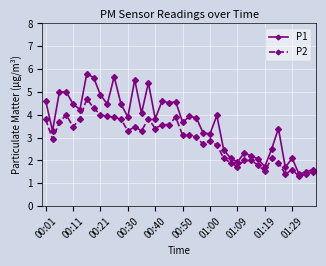

How many distinct data groups are displayed?

2